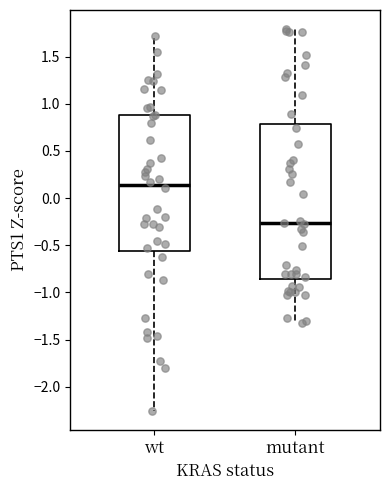

Where is the lower edge of the box for wt on the y-axis? The values are not printed on the chart, so give them approximately, as read against the axis.

-0.55